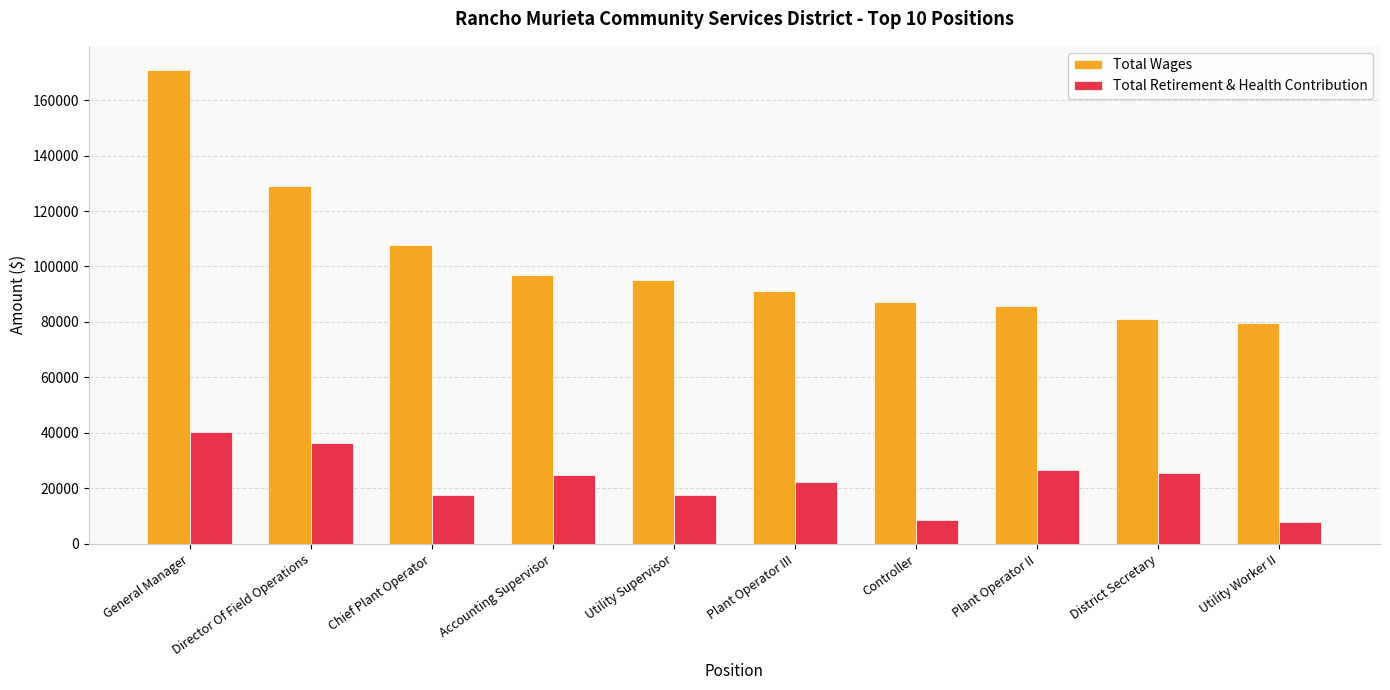

Rank the series at Controller from lowest to highest value.

Total Retirement & Health Contribution, Total Wages